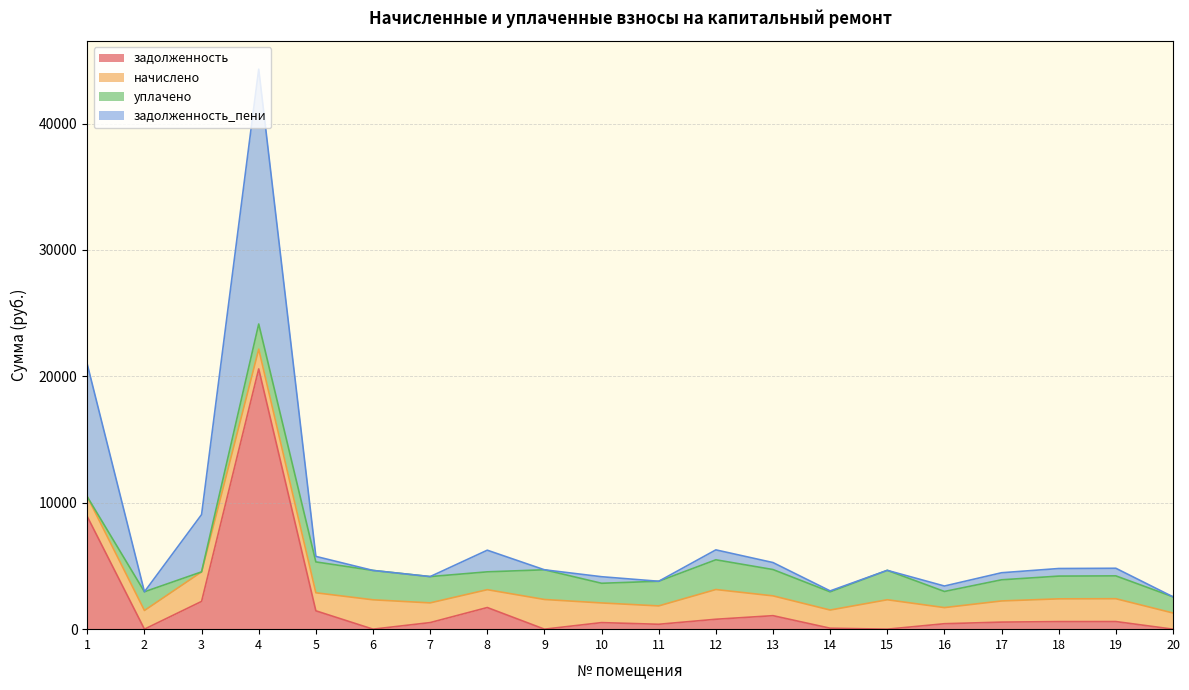

What are all the series names shown in the legend?

задолженность, начислено, уплачено, задолженность_пени